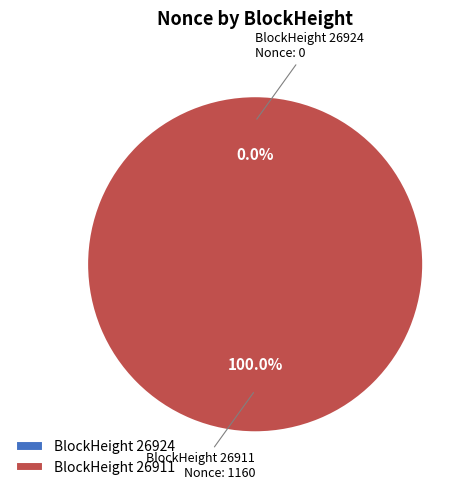

Between 26924 and 26911, which is larger?

26911